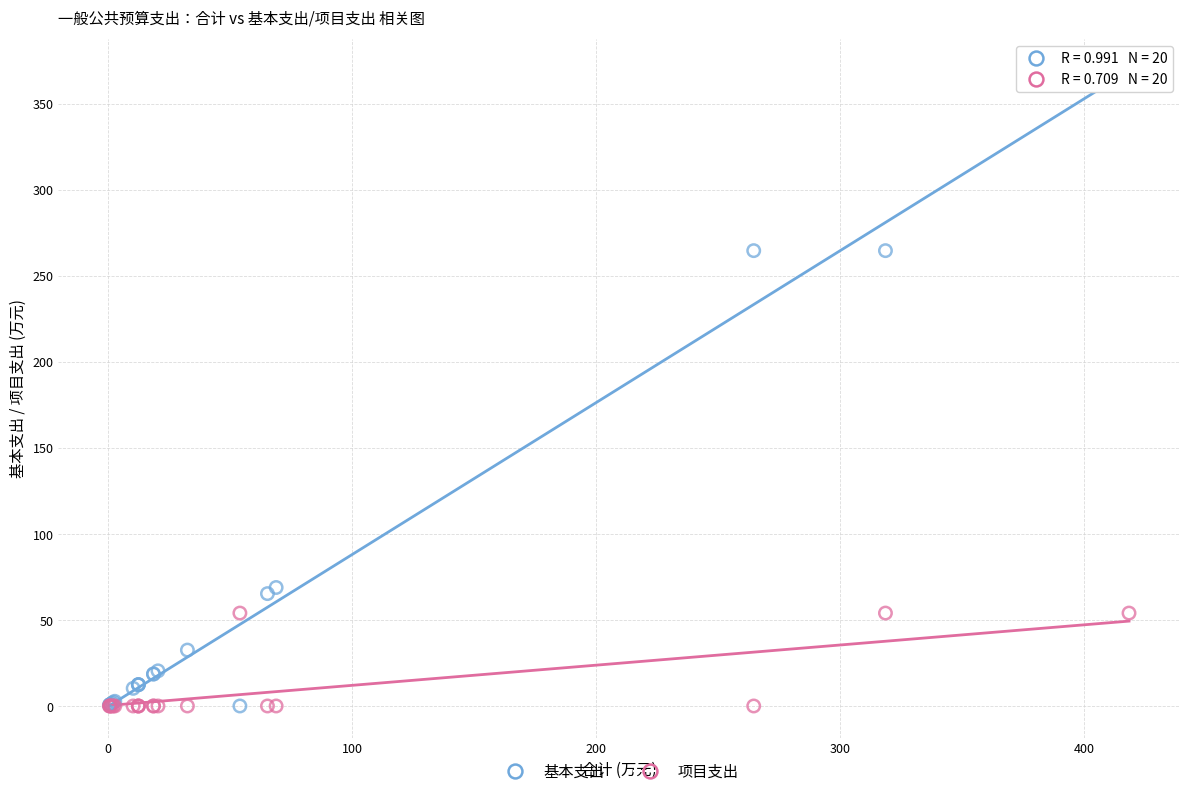

Which series reaches the maximum Y coordinate?

基本支出